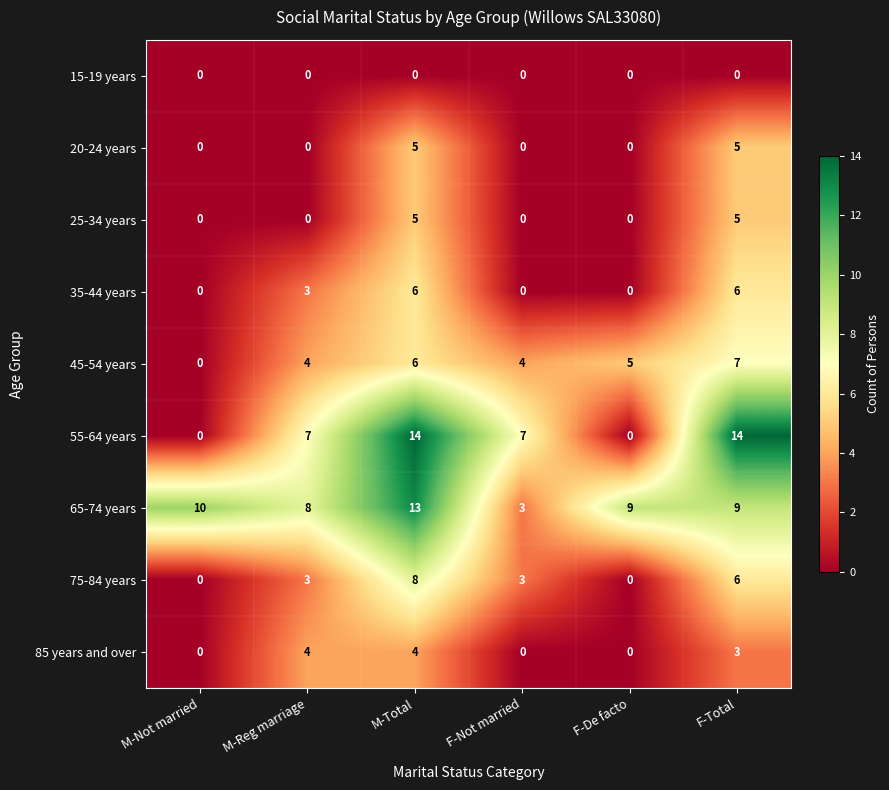

What is the maximum value shown in the chart?

14